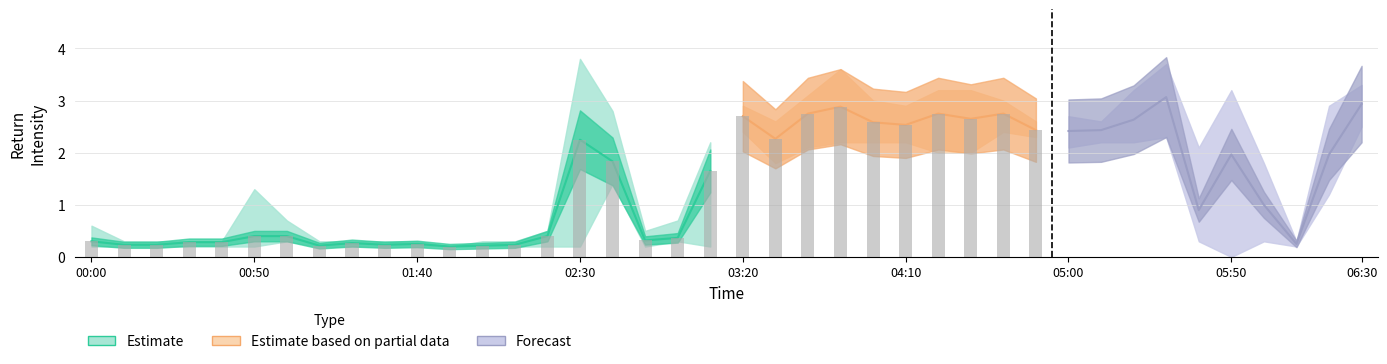

Which has a higher value, 2012/02/23 03:30 or 2012/02/23 04:30?

2012/02/23 03:30